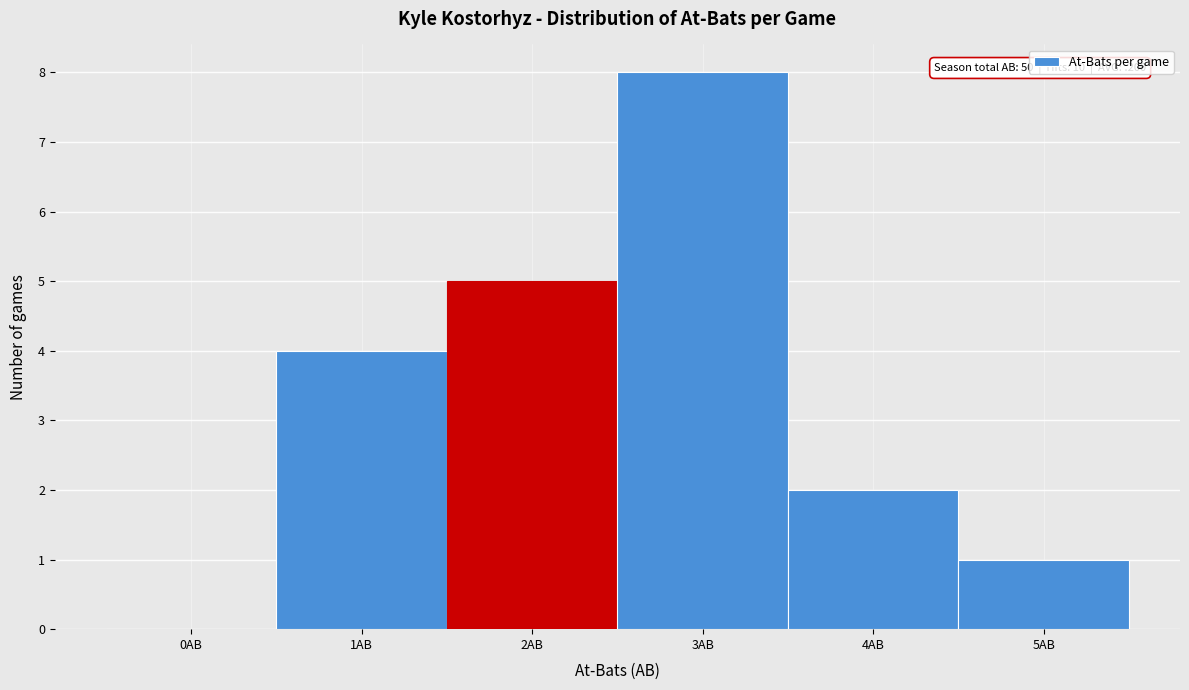

Over which range of the x-axis is the bar tallest?

2.5 to 3.5